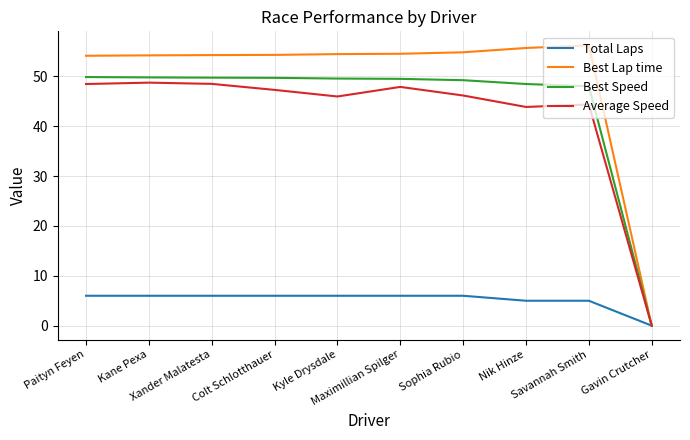

Which series has the widest spread of values?

Best Lap time